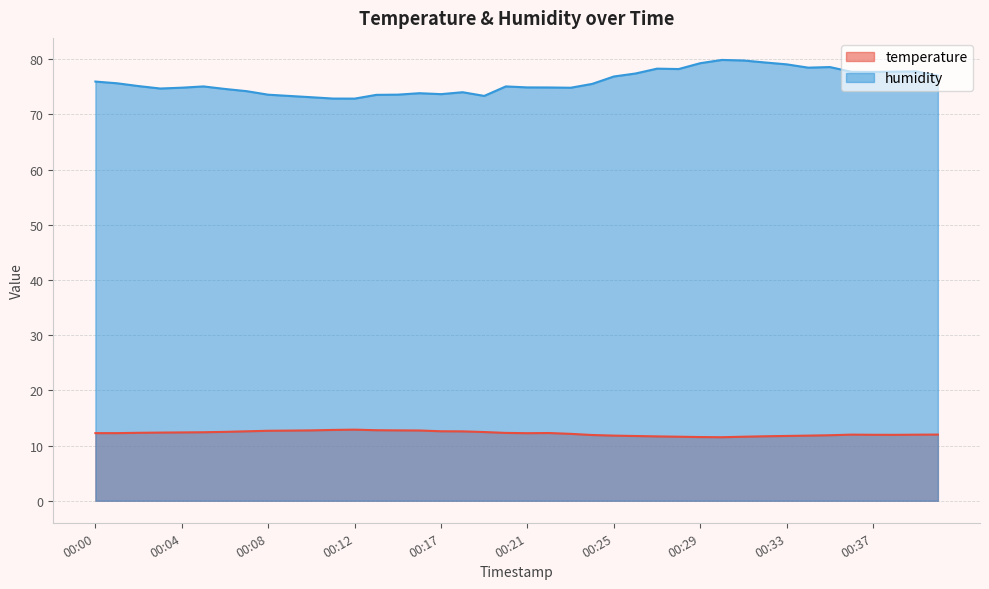

What are all the series names shown in the legend?

temperature, humidity